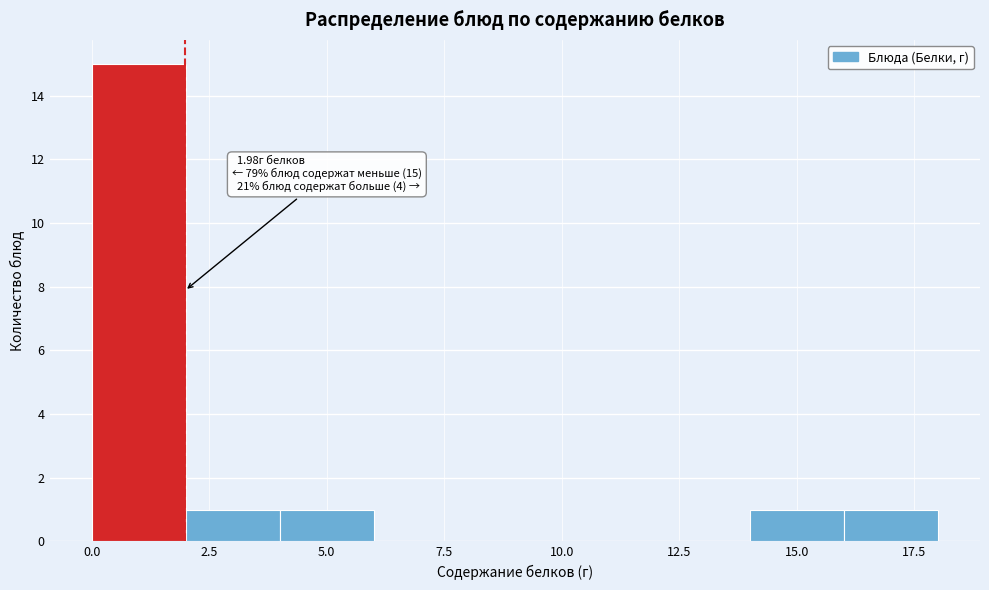

Over which range of the x-axis is the bar tallest?

0 to 2